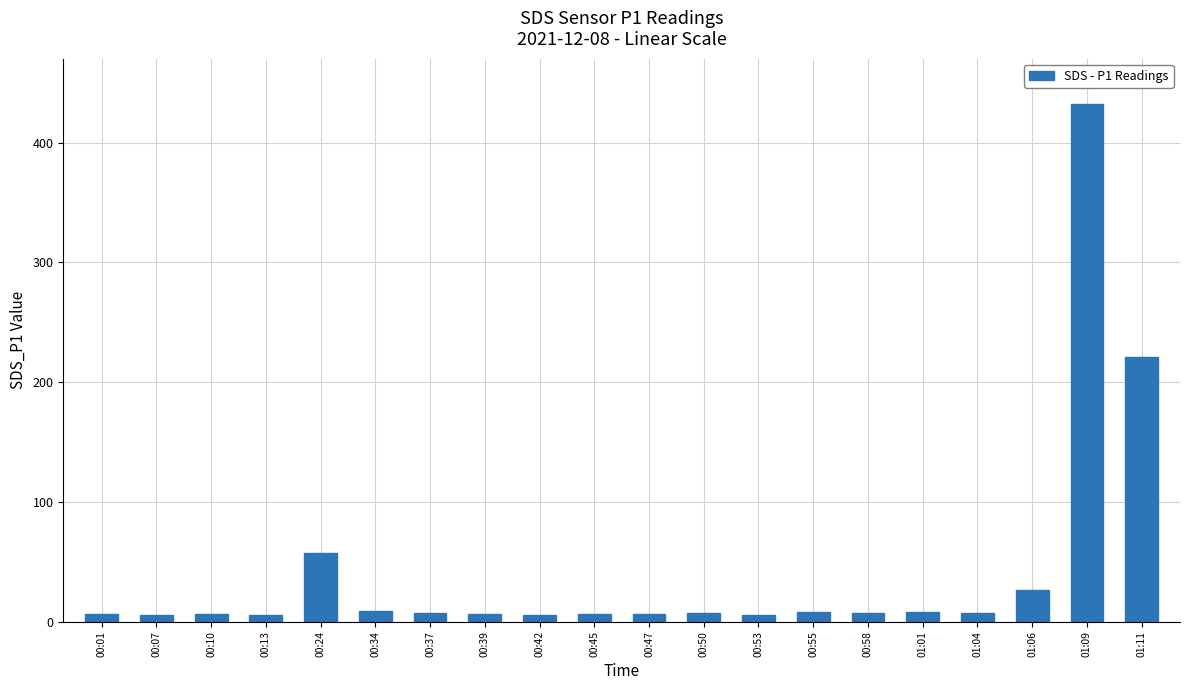

Which category has the highest value across all series?

01:09